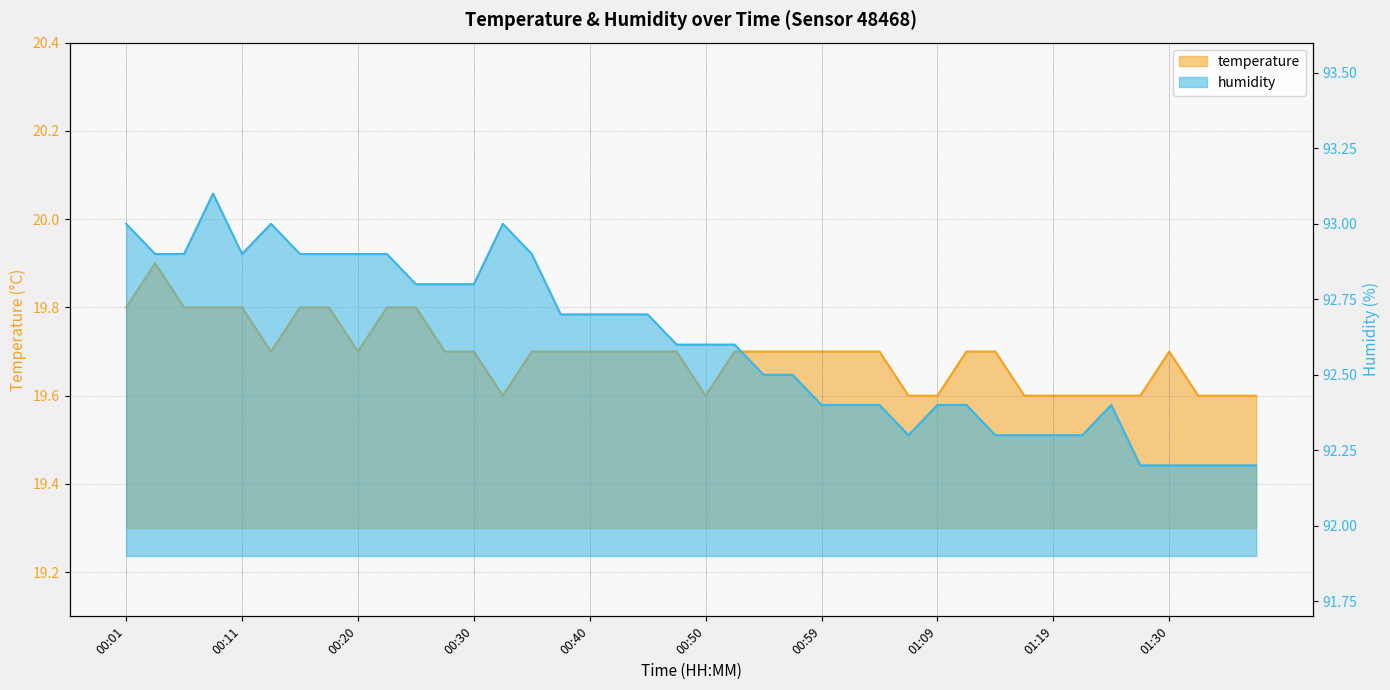

At which category does temperature reach its first local valley?

00:13